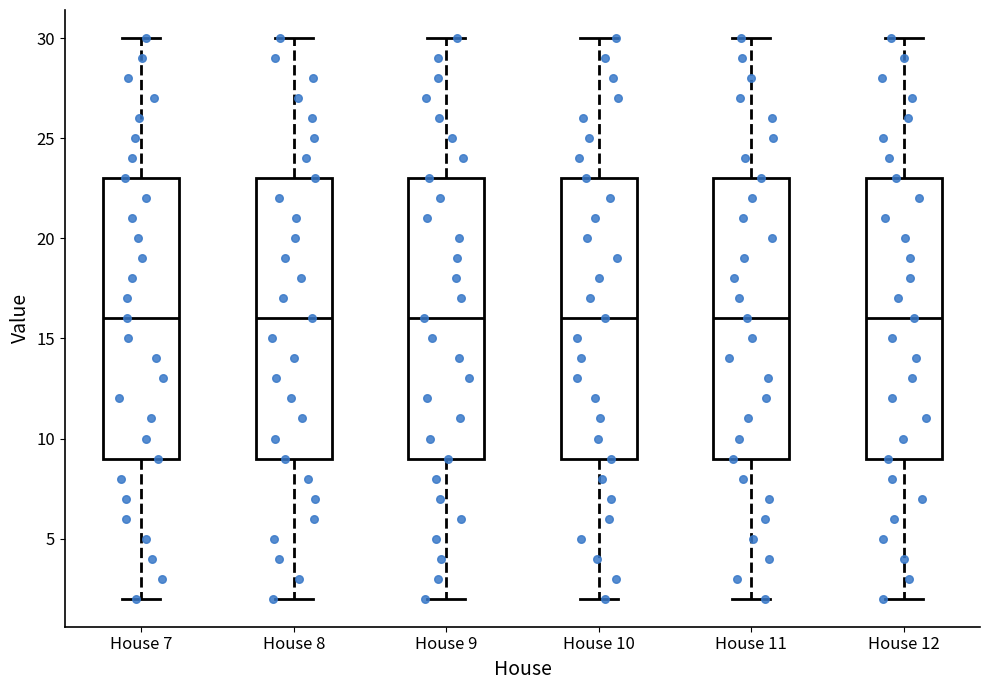

Reading left to right, transcribe this box plot: for each box, give where its median line is, the range the box spans, and where its two whiskers end, as read against the y-axis. The values are not printed on the chart, so give them approximately, as read against the axis.

House 7: median 16, box 9 to 23, whiskers 2 to 30
House 8: median 16, box 9 to 23, whiskers 2 to 30
House 9: median 16, box 9 to 23, whiskers 2 to 30
House 10: median 16, box 9 to 23, whiskers 2 to 30
House 11: median 16, box 9 to 23, whiskers 2 to 30
House 12: median 16, box 9 to 23, whiskers 2 to 30